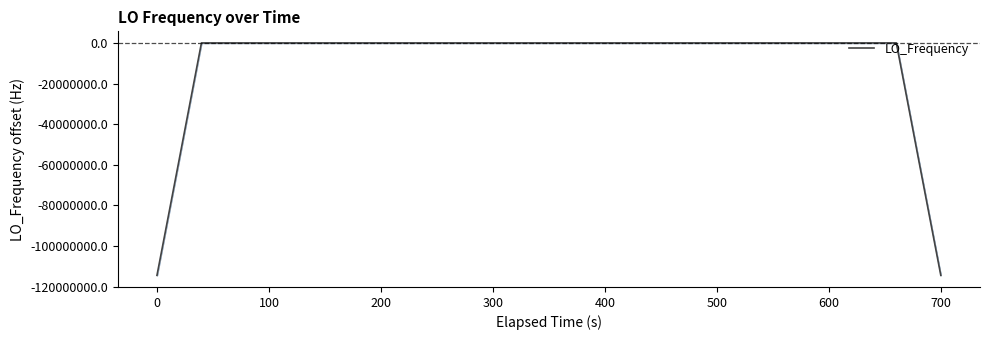

What is the difference between the maximum and minimum values?

114418814.0